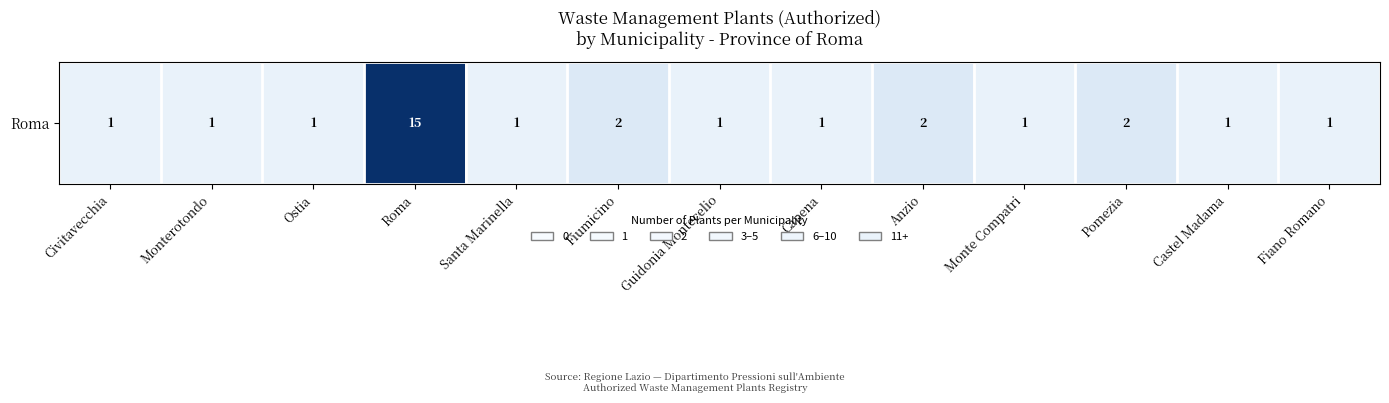

Approximately how many times larger is the value at Santa Marinella compared to Fiano Romano?

1.0